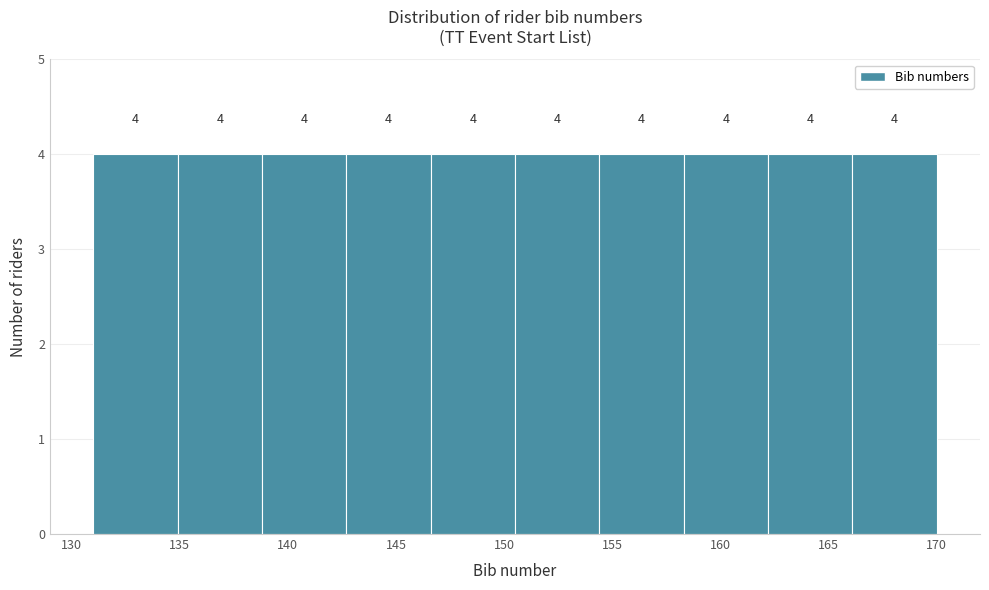

What is the height of the bar covering 162.2 to 166.1 on the x-axis? The bar edges are not printed on the chart, so give them approximately, as read against the axis.

4